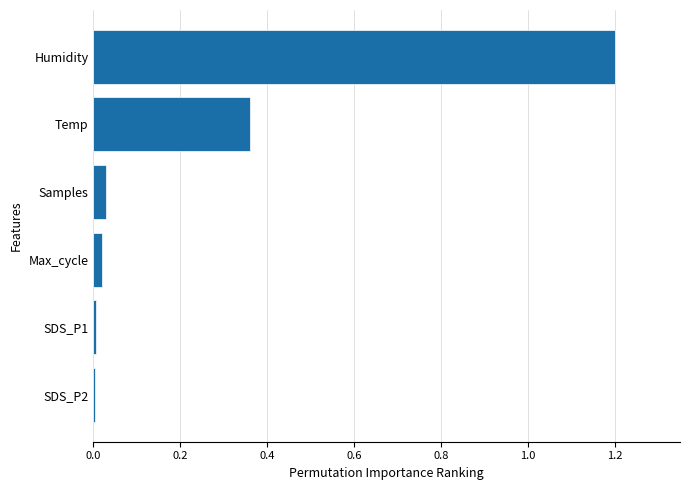

True or false: the data shows 0.0 at Samples.

True